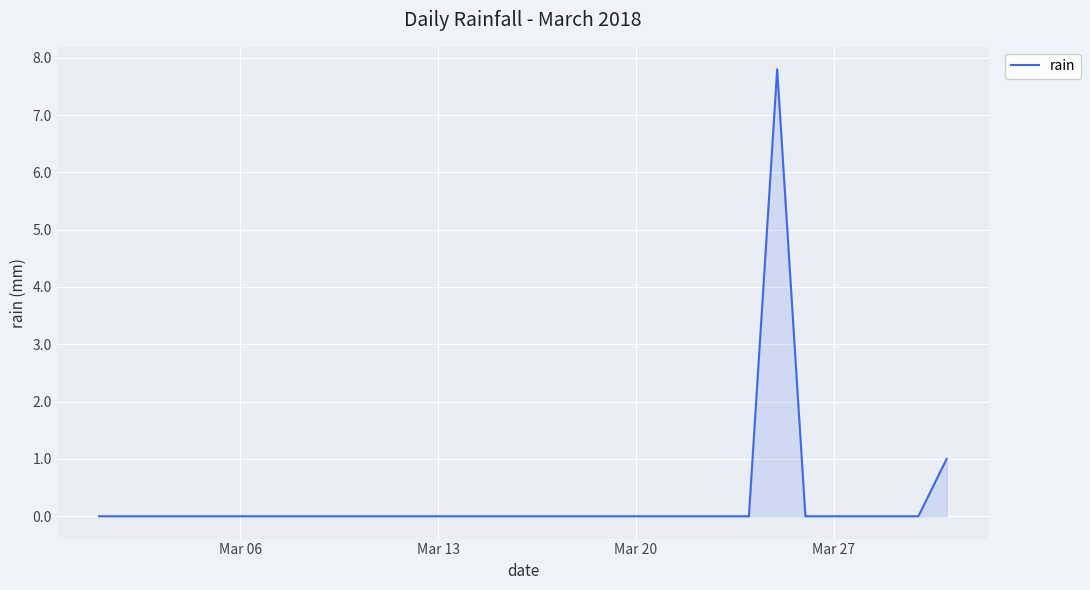

What is the difference between the maximum and minimum values?

7.8